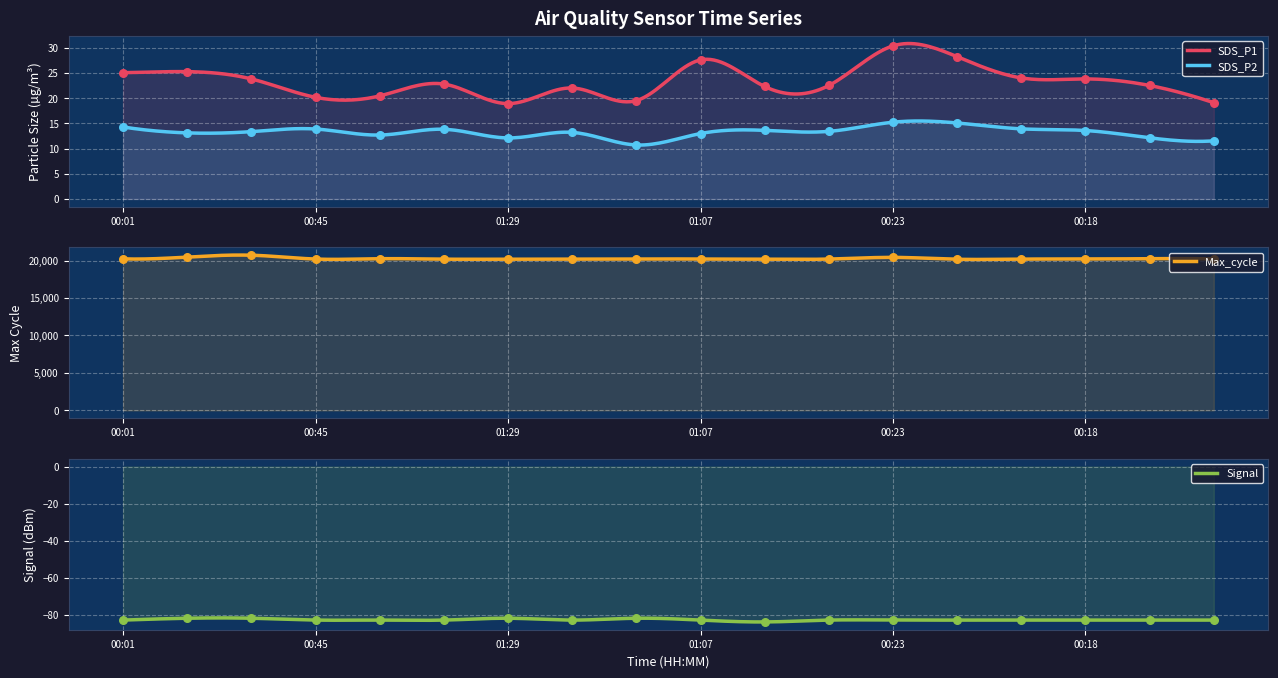

At which category is the sum across all series the highest?

00:30